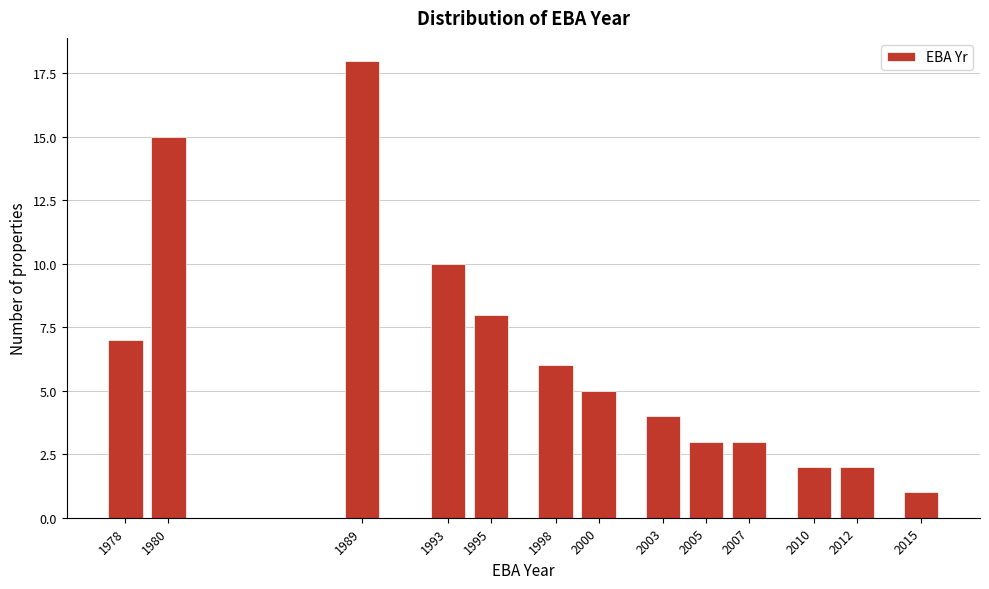

Reading left to right, transcribe all the data shown in this chart.

7	15	18	10	8	6	5	4	3	3	2	2	1